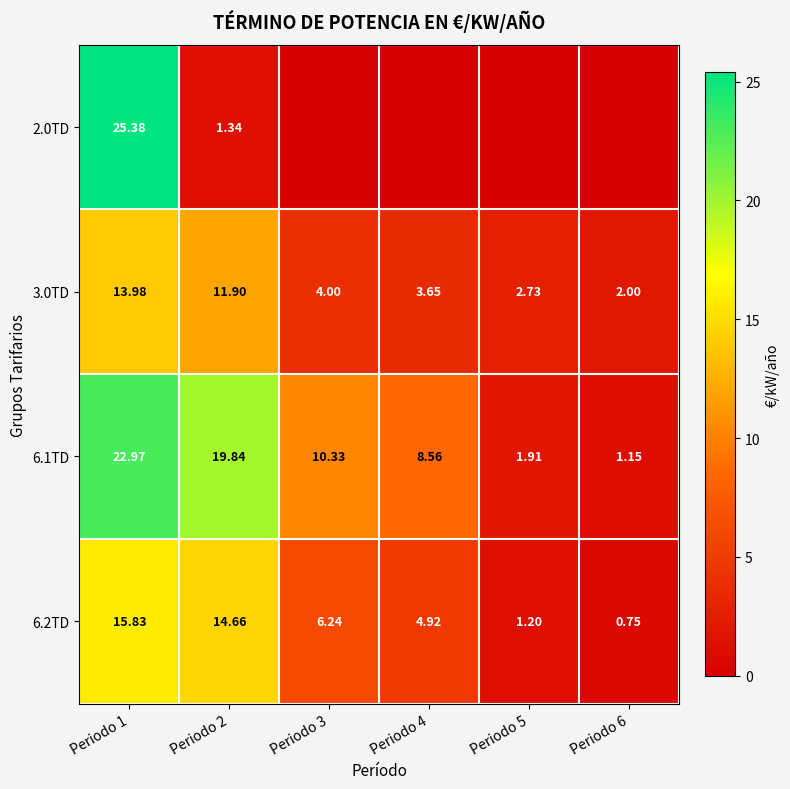

At which category does the chart reach its peak across all series?

Periodo 1